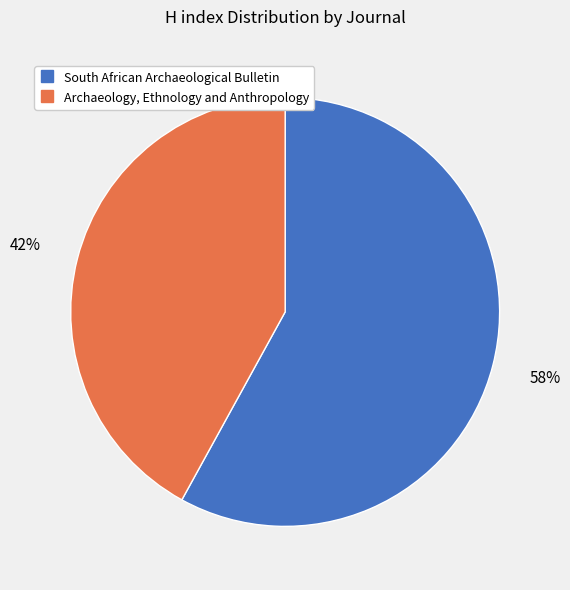

Is there any slice that represents more than half of the pie?

Yes